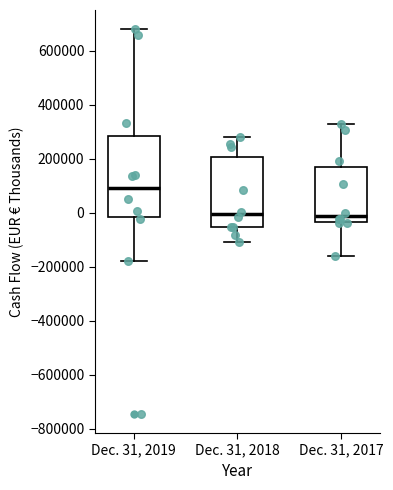

Reading left to right, transcribe this box plot: for each box, give where its median line is, the range the box spans, and where its two whiskers end, as read against the y-axis. The values are not printed on the chart, so give them approximately, as read against the axis.

Dec. 31, 2019: median 100000, box -20000 to 280000, whiskers -180000 to 680000
Dec. 31, 2018: median 0, box -60000 to 200000, whiskers -100000 to 280000
Dec. 31, 2017: median -20000, box -40000 to 160000, whiskers -160000 to 320000